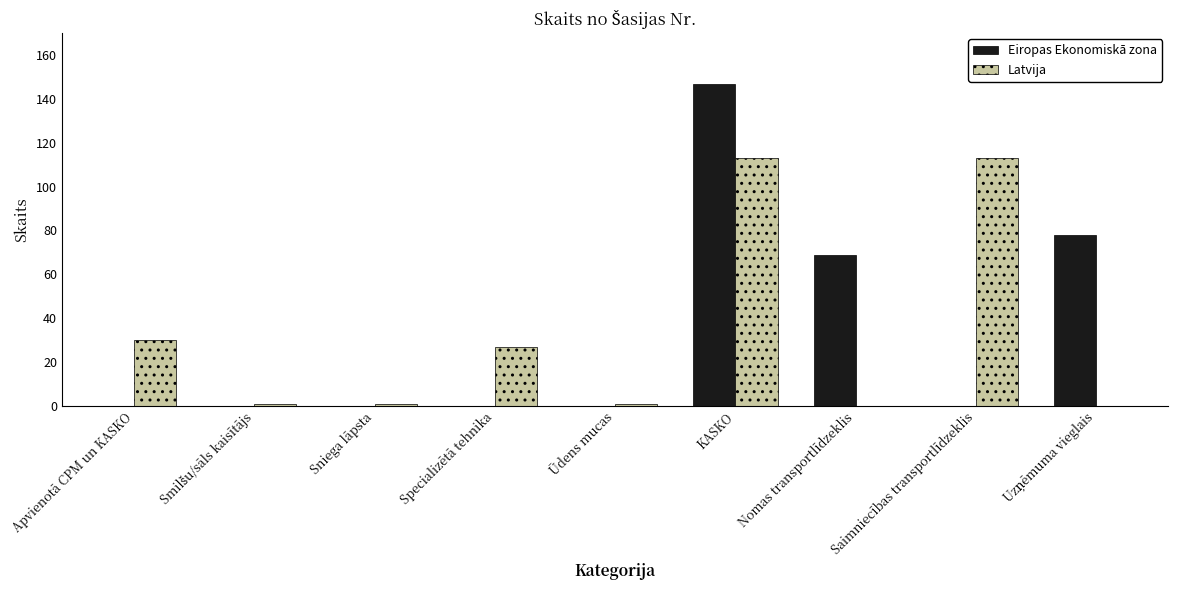

What is the total value across all series at Specializētā tehnika?

27